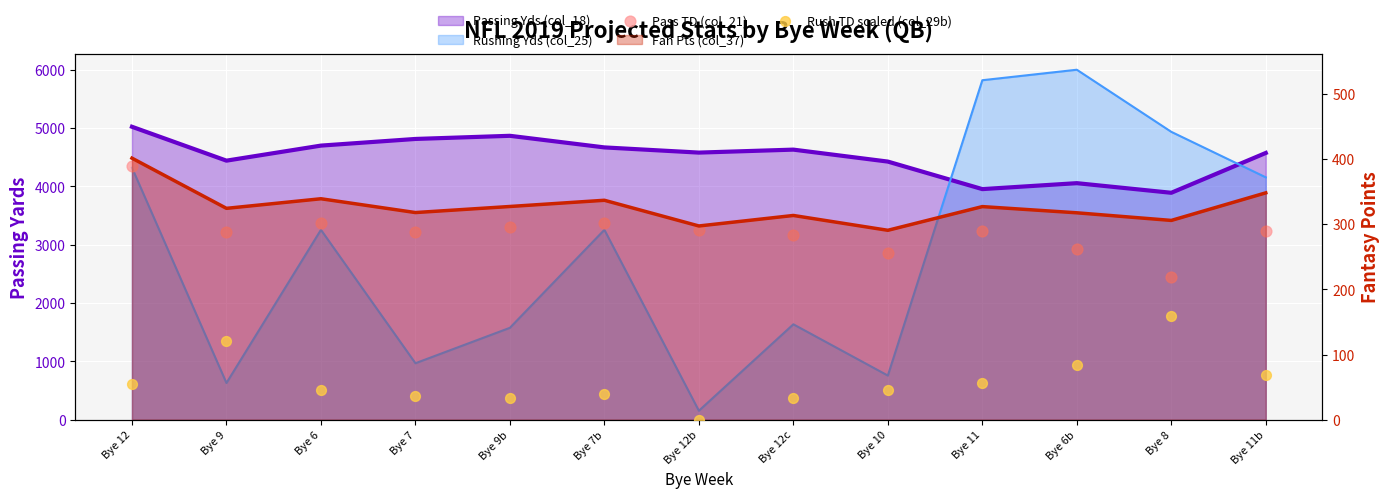

Which series has the largest total across all categories?

Pass TD (col_21)